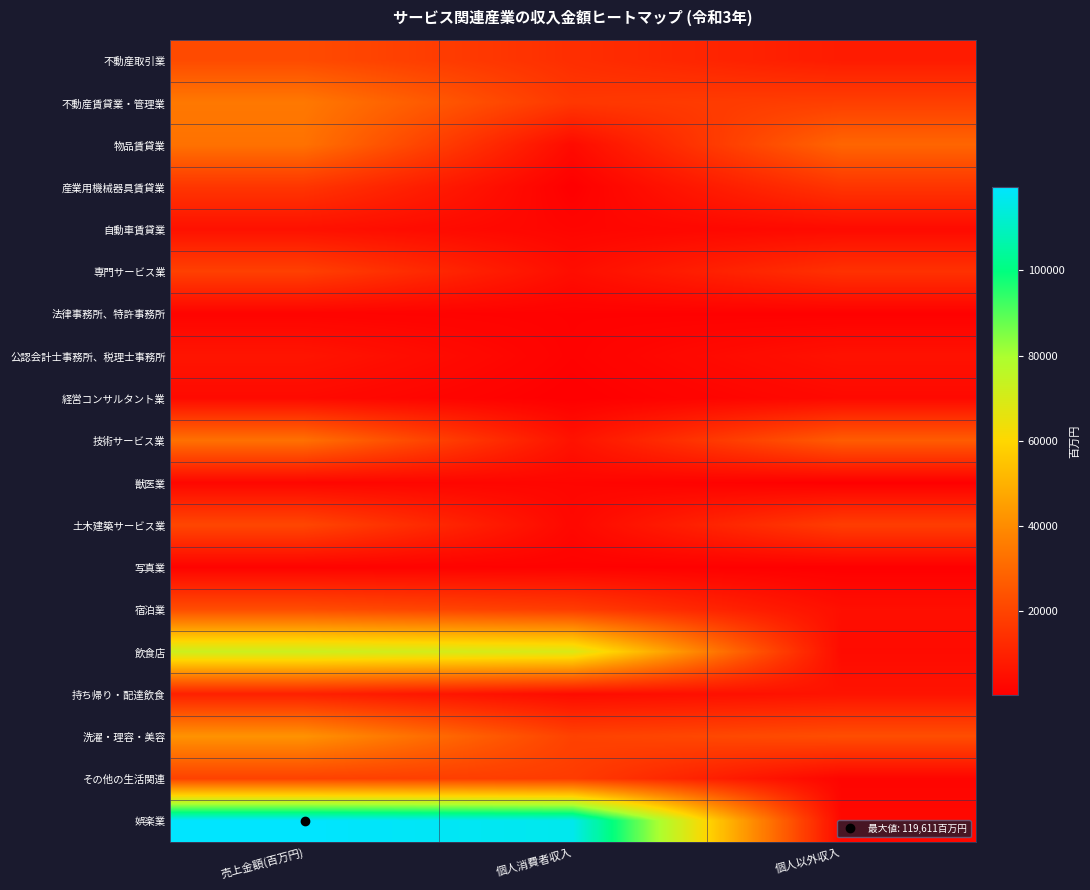

Which series has the largest range (max minus min)?

娯楽業